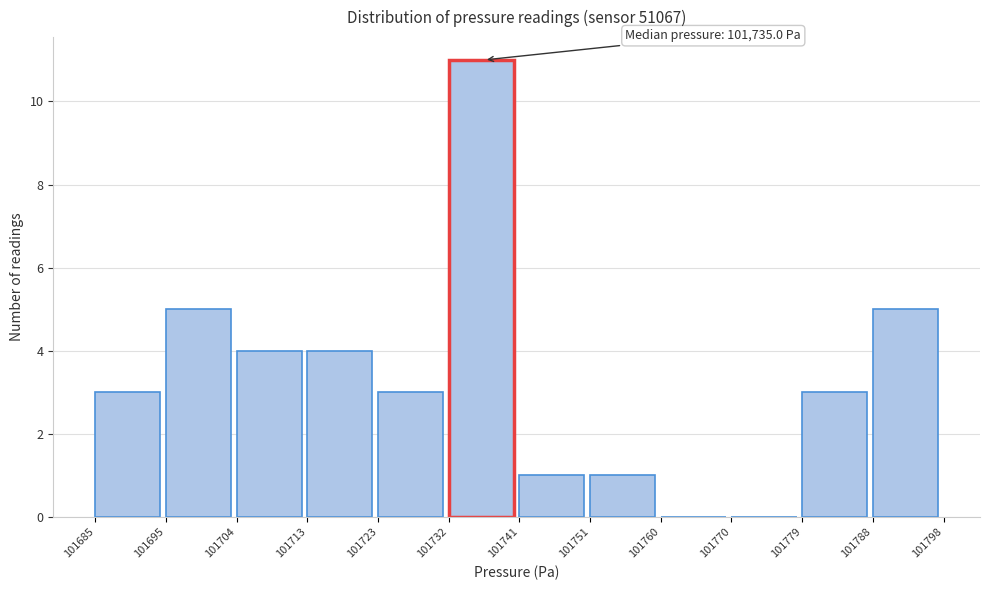

Which range on the x-axis has the tallest bar?

101732 to 101741